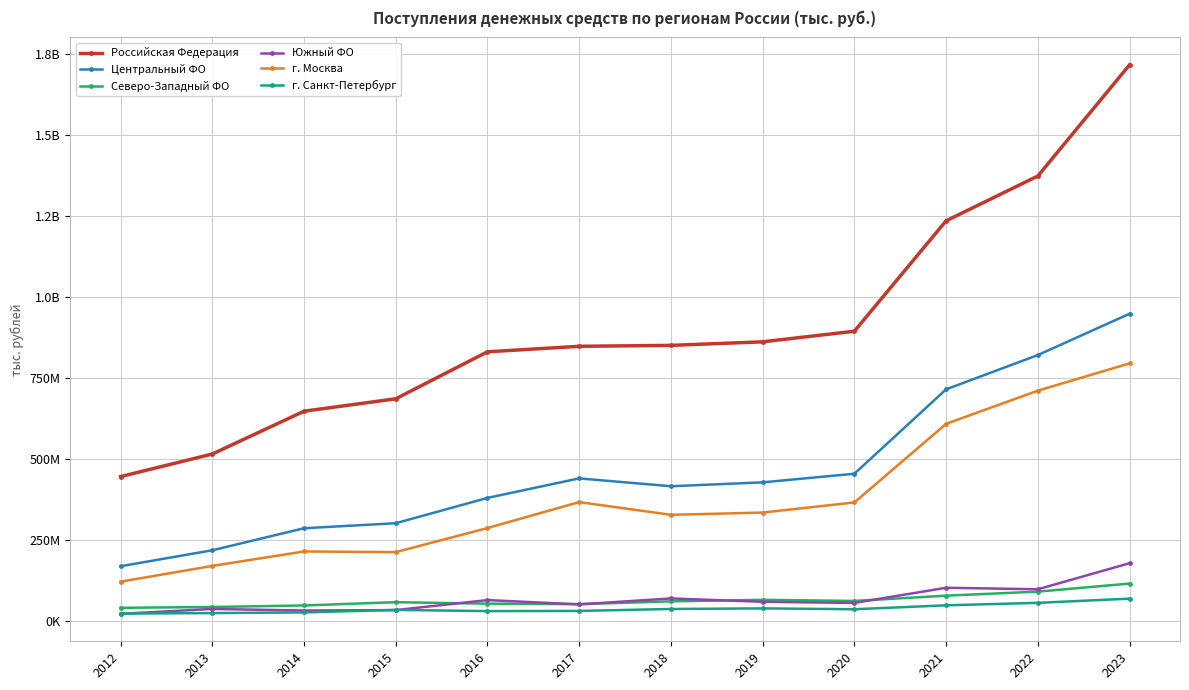

The Центральный ФО series shows 219420309 at 2013. True or false?

True